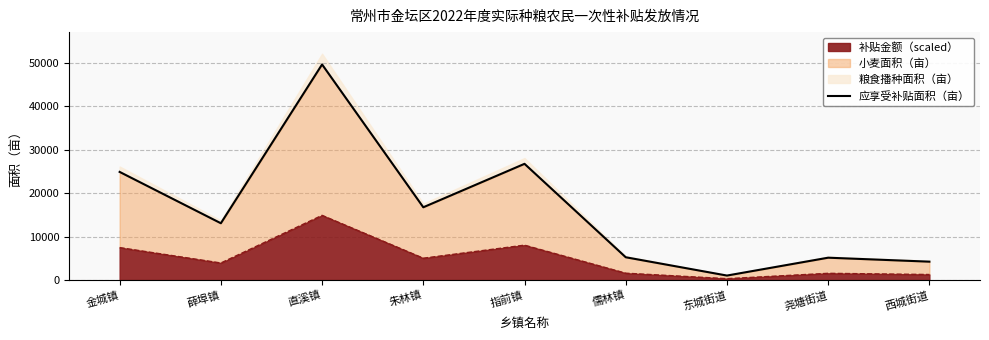

True or false: the data shows 3496.2 at 尧塘街道.

False